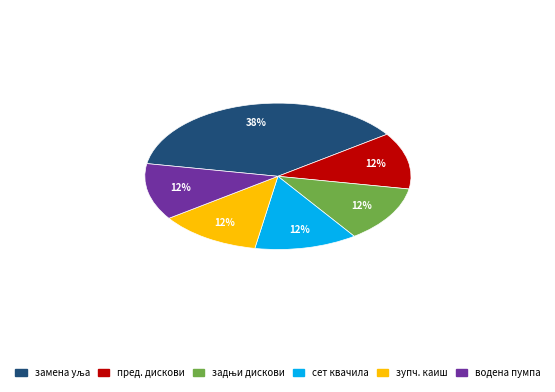

To the nearest percent, what is the average slice percentage?

17%